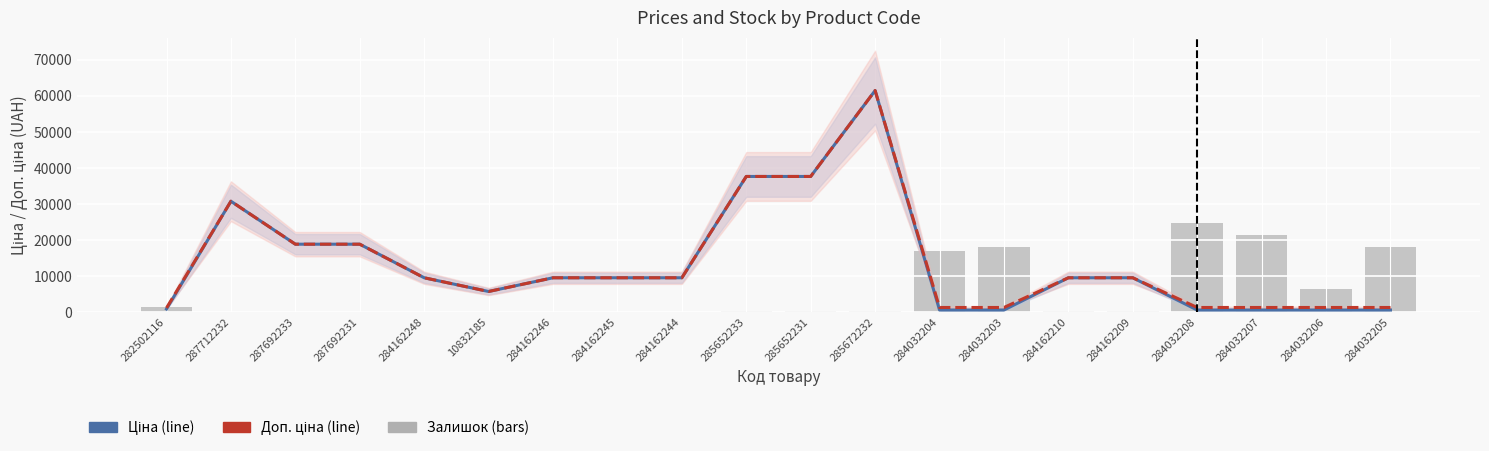

What is the difference between the maximum and minimum values in the Ціна series?

60895.3